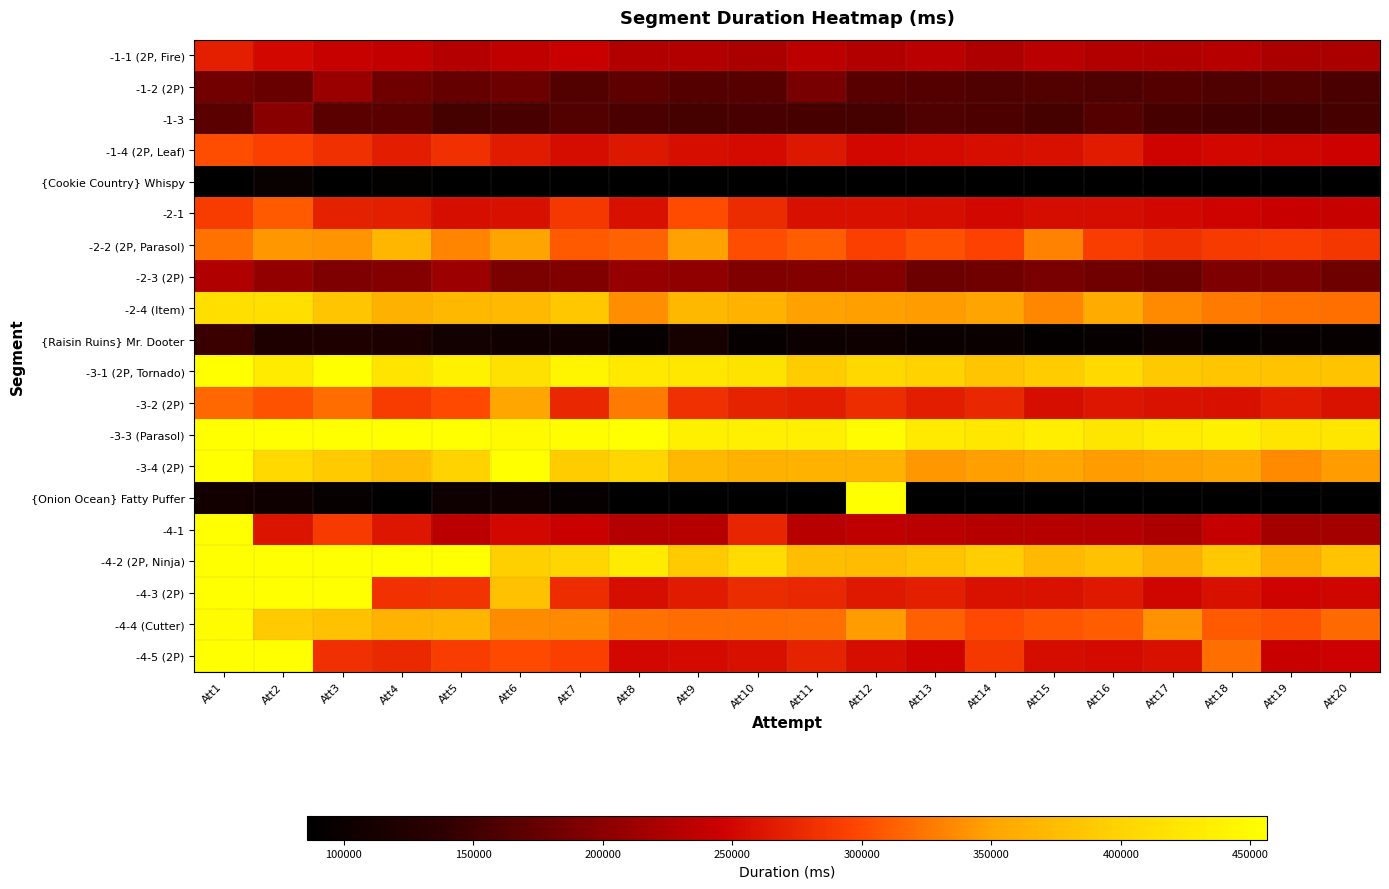

Reading left to right, extract all data points from this chart.

-1-1 (2P, Fire): Att1=269636	Att2=250928	Att3=242119	Att4=238814	Att5=228319	Att6=237194	Att7=243560	Att8=226703	Att9=226469	Att10=221112	Att11=233871	Att12=227228	Att13=232249	Att14=224787	Att15=233430	Att16=226692	Att17=226207	Att18=230225	Att19=220621	Att20=220590
-1-2 (2P): Att1=183050	Att2=176262	Att3=211795	Att4=180911	Att5=174689	Att6=179668	Att7=162425	Att8=170190	Att9=162713	Att10=164066	Att11=187556	Att12=166103	Att13=163064	Att14=159888	Att15=162460	Att16=160656	Att17=163360	Att18=159886	Att19=161292	Att20=157666
-1-3: Att1=167562	Att2=198749	Att3=167300	Att4=167541	Att5=153567	Att6=156528	Att7=162114	Att8=156988	Att9=152784	Att10=155928	Att11=154272	Att12=153248	Att13=160302	Att14=158942	Att15=153218	Att16=163336	Att17=154147	Att18=151878	Att19=149562	Att20=154158
-1-4 (2P, Leaf): Att1=301780	Att2=293444	Att3=282193	Att4=268026	Att5=281589	Att6=266317	Att7=254158	Att8=262567	Att9=255450	Att10=252690	Att11=263325	Att12=250416	Att13=253716	Att14=255780	Att15=256932	Att16=266185	Att17=247788	Att18=250040	Att19=249342	Att20=246001
{Cookie Country} Whispy: Att1=86456	Att2=96262	Att3=79722	Att4=91461	Att5=77683	Att6=78912	Att7=77210	Att8=79744	Att9=77010	Att10=77435	Att11=79414	Att12=77283	Att13=76984	Att14=75811	Att15=75917	Att16=78346	Att17=75730	Att18=76932	Att19=76150	Att20=76111
-2-1: Att1=290763	Att2=309082	Att3=270626	Att4=268507	Att5=256457	Att6=257551	Att7=287260	Att8=256832	Att9=301521	Att10=278050	Att11=257950	Att12=257673	Att13=256505	Att14=250728	Att15=254972	Att16=254017	Att17=252078	Att18=247267	Att19=243235	Att20=241434
-2-2 (2P, Parasol): Att1=322841	Att2=343115	Att3=340864	Att4=368950	Att5=333383	Att6=349419	Att7=309239	Att8=313631	Att9=348024	Att10=302048	Att11=310417	Att12=294110	Att13=303457	Att14=295007	Att15=331182	Att16=291579	Att17=283375	Att18=288822	Att19=291918	Att20=286431
-2-3 (2P): Att1=225094	Att2=205844	Att3=191355	Att4=195490	Att5=212404	Att6=189709	Att7=192103	Att8=208353	Att9=204218	Att10=192730	Att11=193137	Att12=194690	Att13=179590	Att14=182164	Att15=188426	Att16=182777	Att17=176934	Att18=191109	Att19=190200	Att20=180173
-2-4 (Item): Att1=413133	Att2=413753	Att3=384457	Att4=363387	Att5=369824	Att6=373880	Att7=386607	Att8=339172	Att9=369882	Att10=364192	Att11=348255	Att12=347496	Att13=346004	Att14=349387	Att15=334631	Att16=357647	Att17=336121	Att18=327617	Att19=321921	Att20=321456
{Raisin Ruins} Mr. Dooter: Att1=146106	Att2=120023	Att3=119964	Att4=118961	Att5=108519	Att6=105836	Att7=105234	Att8=93735	Att9=111976	Att10=93259	Att11=101277	Att12=102686	Att13=98616	Att14=100079	Att15=92691	Att16=94654	Att17=100759	Att18=92983	Att19=95618	Att20=95497
-3-1 (2P, Tornado): Att1=460141	Att2=429892	Att3=455818	Att4=421580	Att5=438150	Att6=417383	Att7=443118	Att8=426701	Att9=425831	Att10=420213	Att11=392112	Att12=405400	Att13=398537	Att14=385012	Att15=391877	Att16=406757	Att17=389549	Att18=384475	Att19=382304	Att20=382165
-3-2 (2P): Att1=317416	Att2=305280	Att3=319017	Att4=290849	Att5=299627	Att6=353164	Att7=275032	Att8=327476	Att9=281436	Att10=271473	Att11=267079	Att12=278963	Att13=267047	Att14=274499	Att15=256577	Att16=261369	Att17=259397	Att18=257231	Att19=266158	Att20=258988
-3-3 (Parasol): Att1=506834	Att2=613308	Att3=468316	Att4=467246	Att5=492842	Att6=450310	Att7=453700	Att8=456483	Att9=437145	Att10=435770	Att11=435573	Att12=451641	Att13=428009	Att14=426047	Att15=434073	Att16=423897	Att17=430633	Att18=437640	Att19=422058	Att20=423897
-3-4 (2P): Att1=459918	Att2=407058	Att3=390058	Att4=375412	Att5=399667	Att6=846491	Att7=391712	Att8=402546	Att9=370603	Att10=363257	Att11=366040	Att12=365041	Att13=343198	Att14=347157	Att15=353288	Att16=346162	Att17=349254	Att18=352709	Att19=335138	Att20=346162
{Onion Ocean} Fatty Puffer: Att1=107404	Att2=104508	Att3=94087	Att4=87989	Att5=102327	Att6=103198	Att7=95381	Att8=88123	Att9=87762	Att10=85777	Att11=85689	Att12=470668	Att13=84607	Att14=87255	Att15=86716	Att16=87680	Att17=86044	Att18=85833	Att19=87414	Att20=86987
-4-1: Att1=458053	Att2=259954	Att3=288681	Att4=262000	Att5=233300	Att6=250404	Att7=243563	Att8=228252	Att9=230004	Att10=274048	Att11=231734	Att12=235502	Att13=233374	Att14=230335	Att15=230335	Att16=228375	Att17=222132	Att18=239321	Att19=217703	Att20=218977
-4-2 (2P, Ninja): Att1=554654	Att2=519928	Att3=479380	Att4=457288	Att5=556049	Att6=396808	Att7=402446	Att8=430317	Att9=391063	Att10=409390	Att11=375923	Att12=375323	Att13=382540	Att14=393711	Att15=371525	Att16=380722	Att17=363712	Att18=388391	Att19=361607	Att20=381971
-4-3 (2P): Att1=534687	Att2=469594	Att3=473317	Att4=283803	Att5=285637	Att6=379790	Att7=279736	Att8=256444	Att9=265642	Att10=277594	Att11=274404	Att12=264877	Att13=268783	Att14=258731	Att15=258224	Att16=265269	Att17=249404	Att18=257317	Att19=247200	Att20=248883
-4-4 (Cutter): Att1=451258	Att2=390261	Att3=381205	Att4=365722	Att5=368071	Att6=336662	Att7=335618	Att8=322775	Att9=319332	Att10=319740	Att11=321456	Att12=345400	Att13=313039	Att14=299586	Att15=306239	Att16=311346	Att17=339740	Att18=309106	Att19=305317	Att20=318784
-4-5 (2P): Att1=600156	Att2=508724	Att3=281502	Att4=276363	Att5=292680	Att6=299543	Att7=293308	Att8=251375	Att9=253563	Att10=256805	Att11=272227	Att12=255873	Att13=247793	Att14=288459	Att15=255086	Att16=253749	Att17=257043	Att18=321235	Att19=243163	Att20=246438